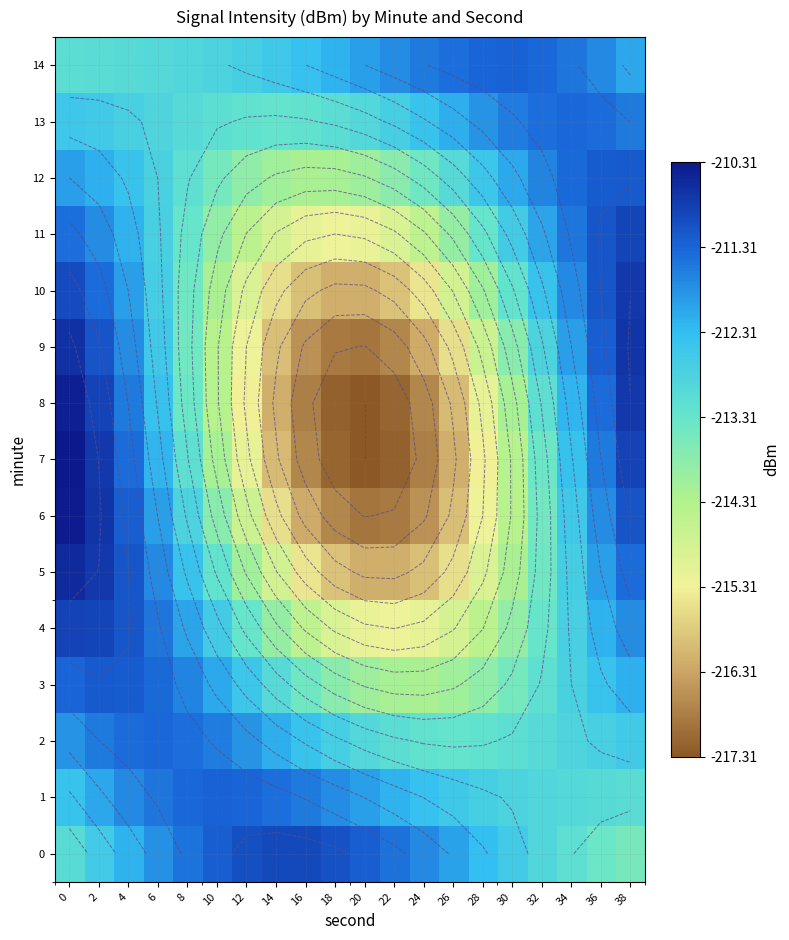

What is the maximum value for 12?

-211.2